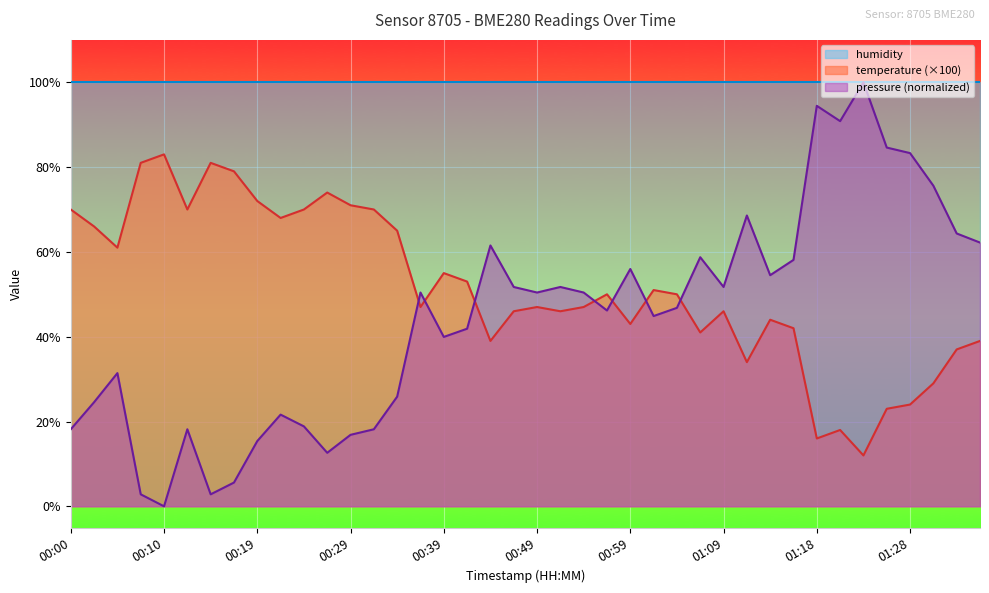

Which series ends up on top after the final intersection of pressure and temperature?

pressure